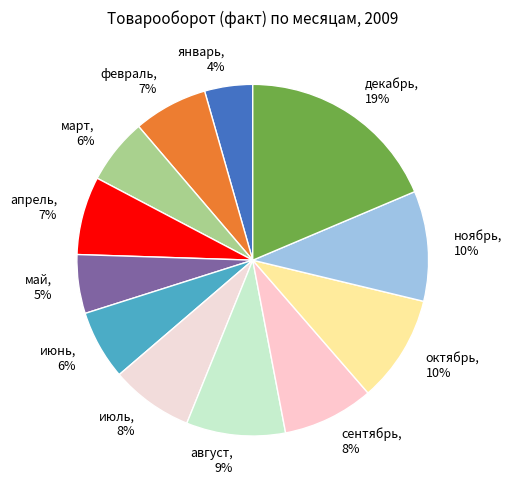

To the nearest percent, what percentage of the pie is август?

9%